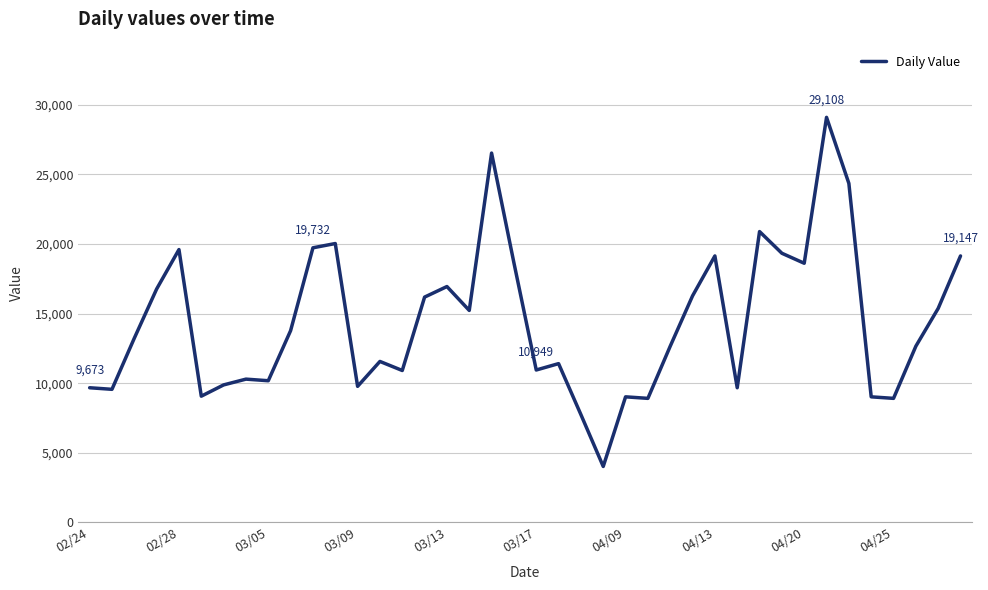

What is the difference between the maximum and minimum values?

25092